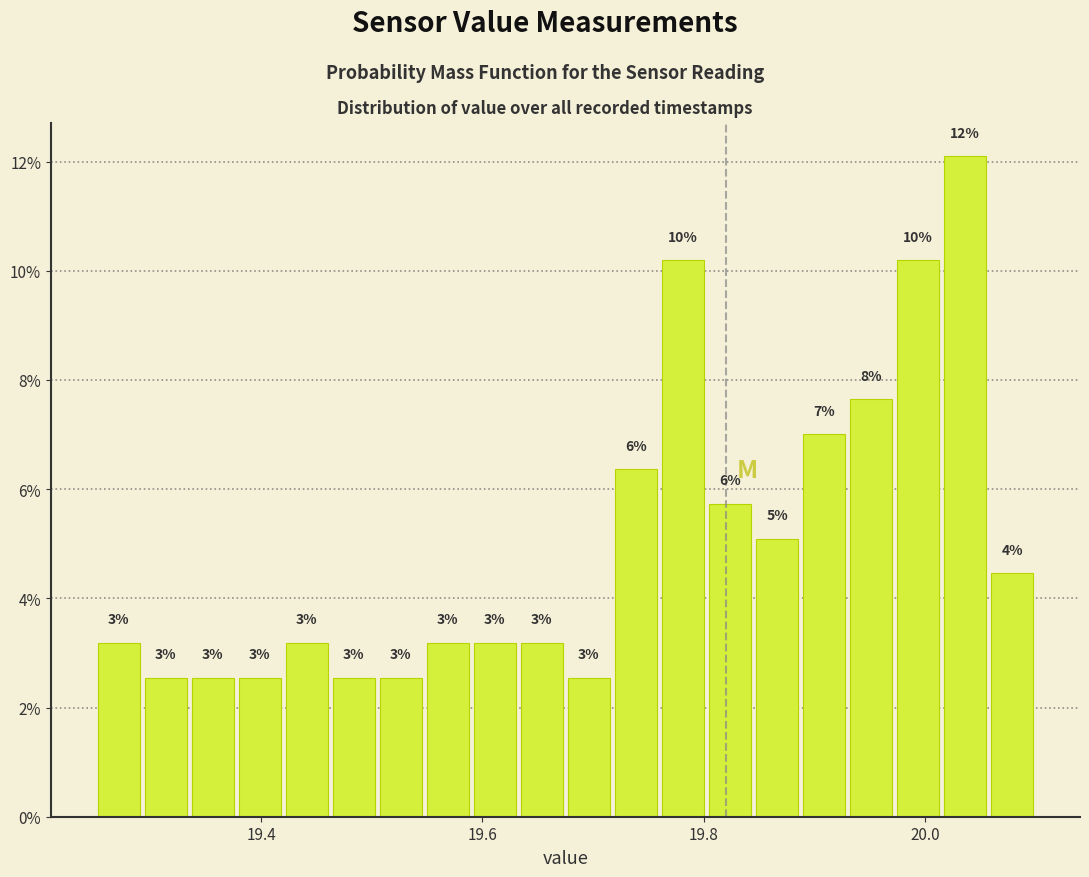

Read against the x-axis, roughly where is the centre of the tallest bar?

20.04